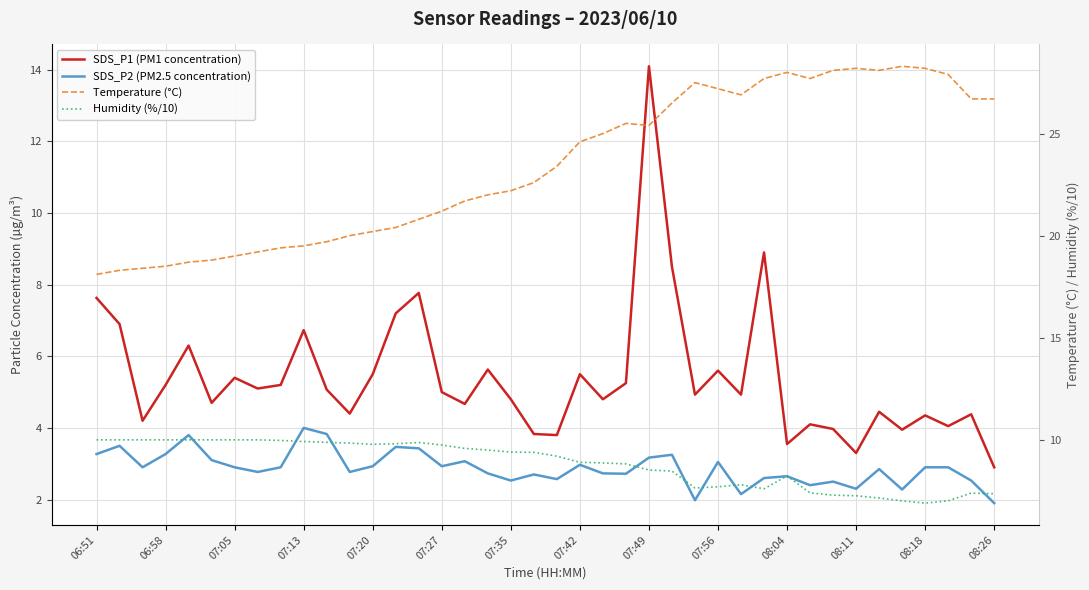

The SDS_P1 (PM1 concentration) series shows 1.3 at 31. True or false?

False